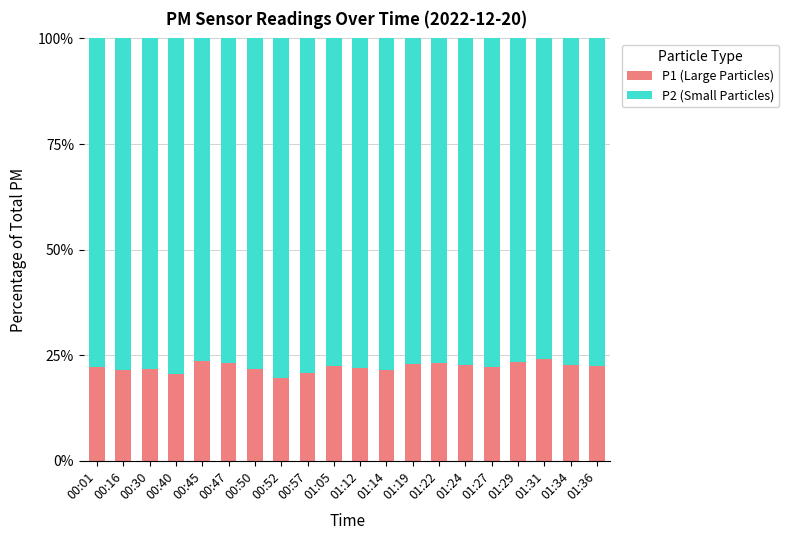

Is it true that P1 (Large Particles) equals 30.2 at 00:40?

False